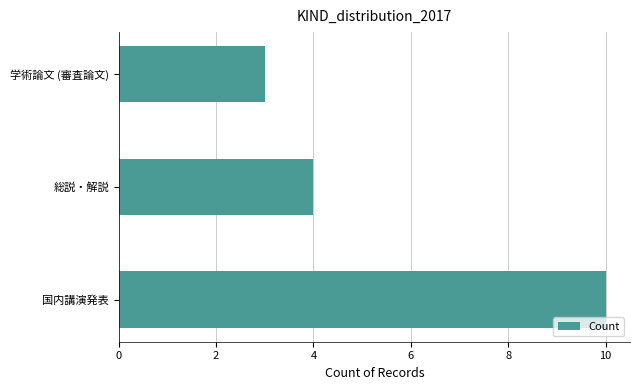

How many bars are there in total?

3